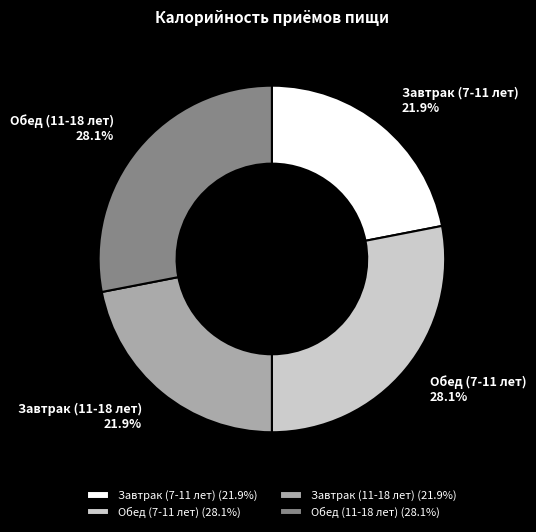

Do Обед (7-11 лет) and Обед (11-18 лет) together represent more than half of the pie?

Yes